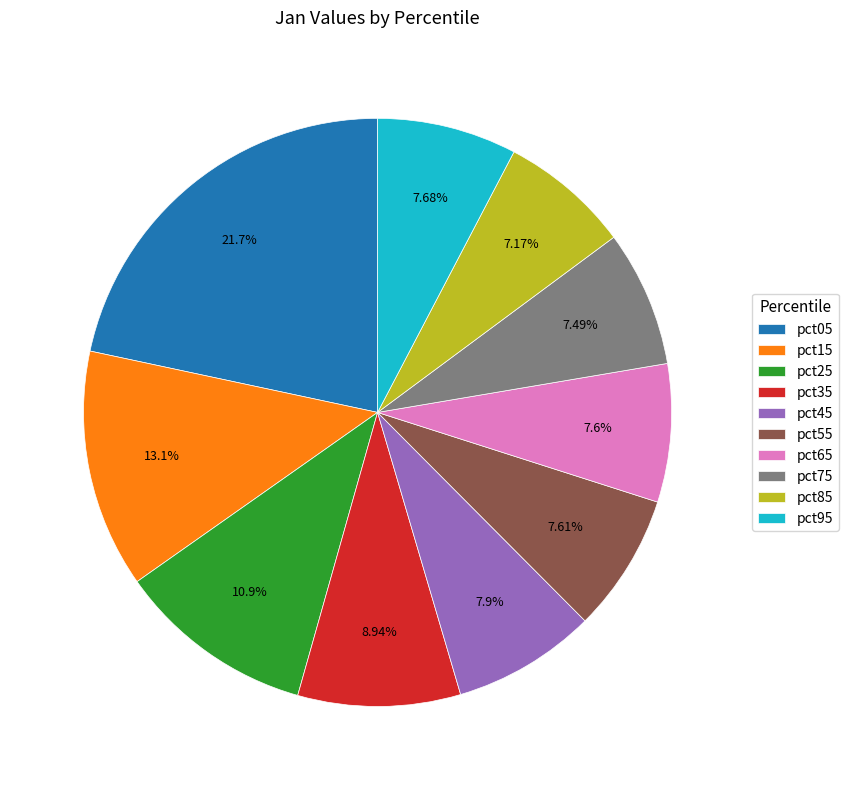

What is the largest slice in the pie chart?

pct05